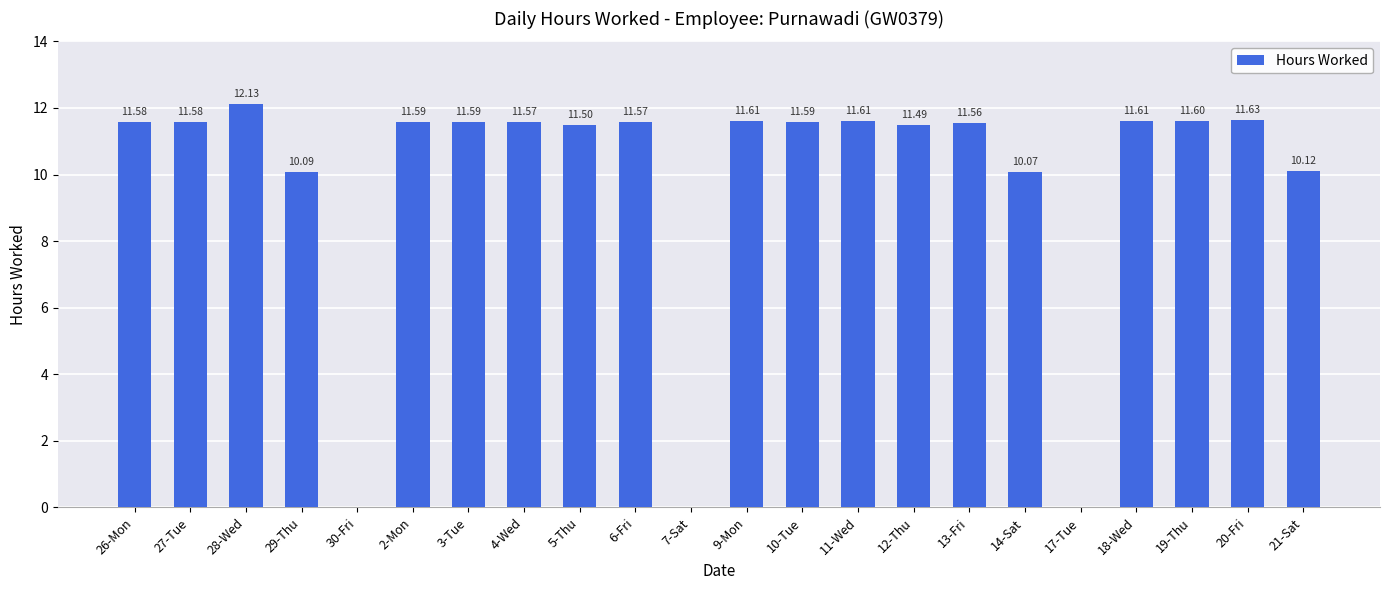

What is the average value?

9.8